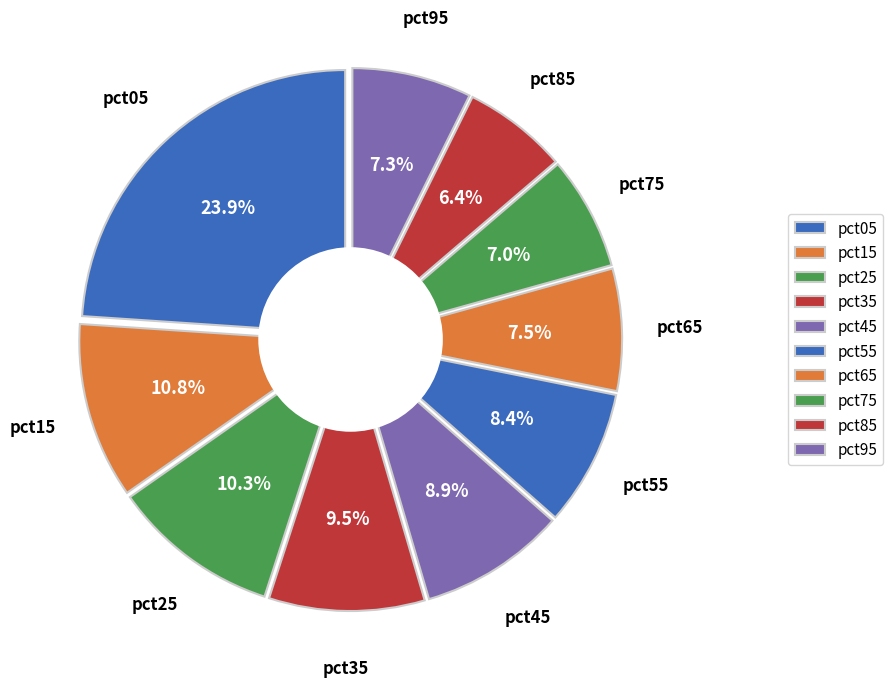

Which slice is the smallest?

pct85